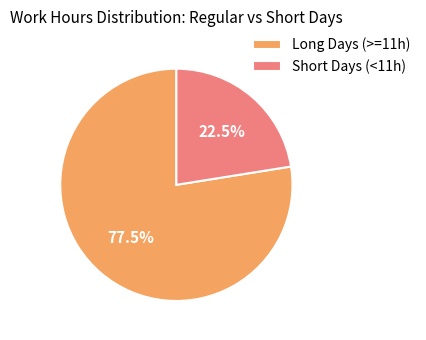

How much of the chart is everything except Long Days (>=11h)?

22.5%